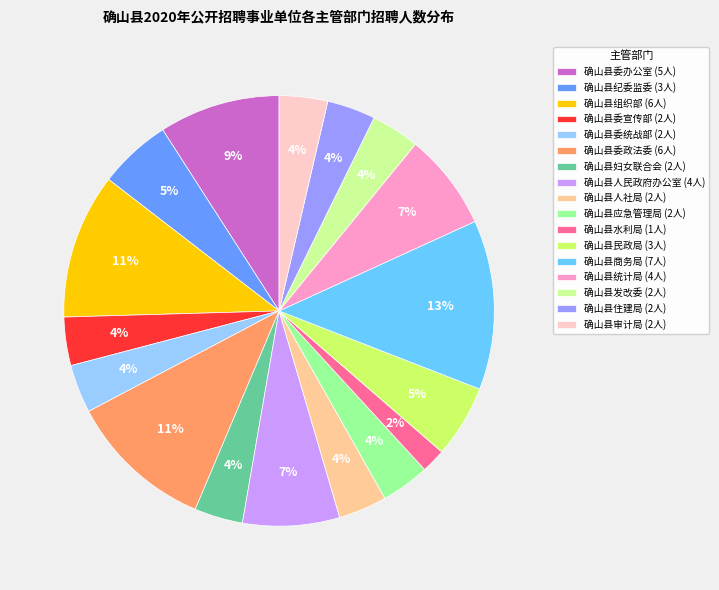

Which has a higher value, 确山县委办公室 or 确山县组织部?

确山县组织部